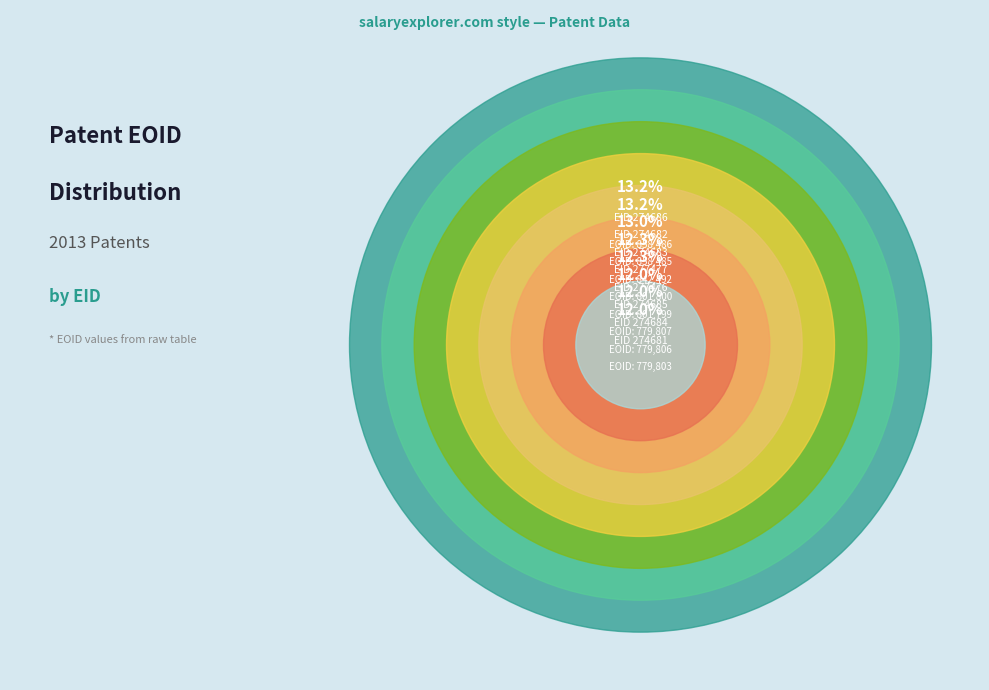

Combined, do 274684 and 274683 account for over 50%?

No